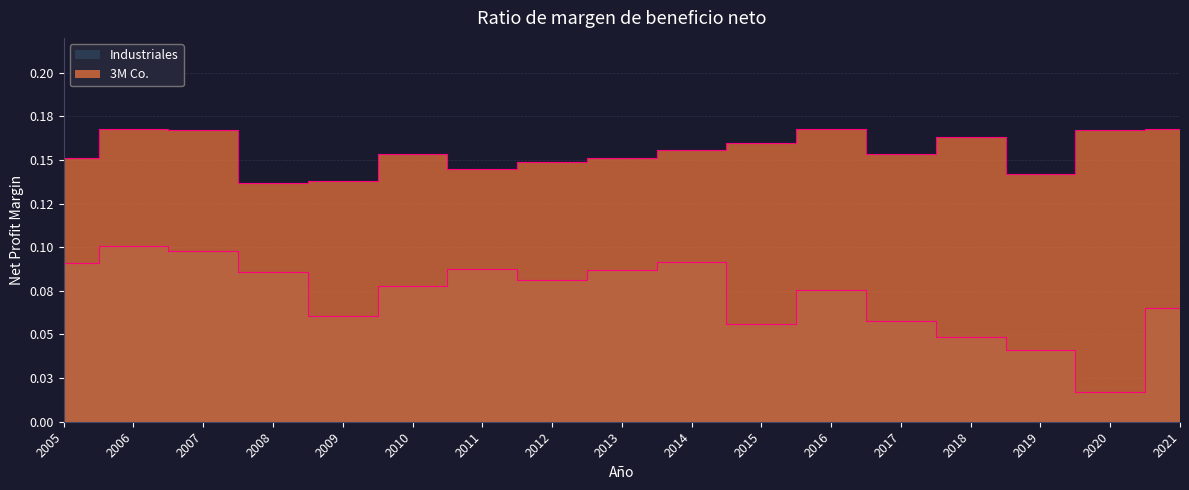

At how many categories does at least one series exceed 0?

17